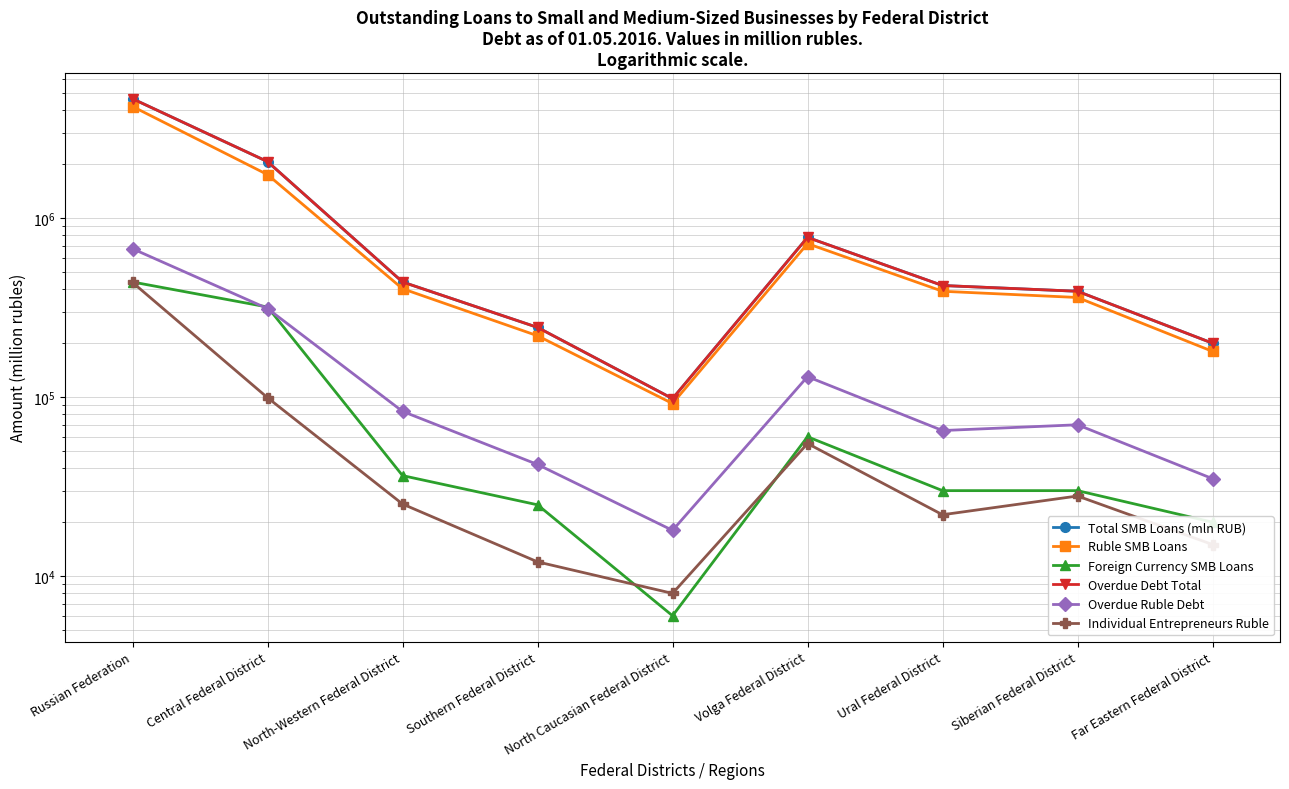

At which label does Overdue Debt Total reach its peak?

Russian Federation